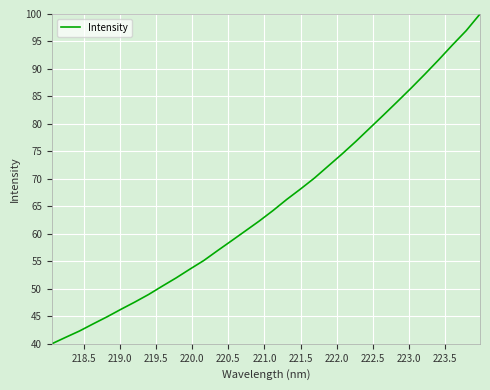

What is the difference between the maximum and minimum values?

60.0